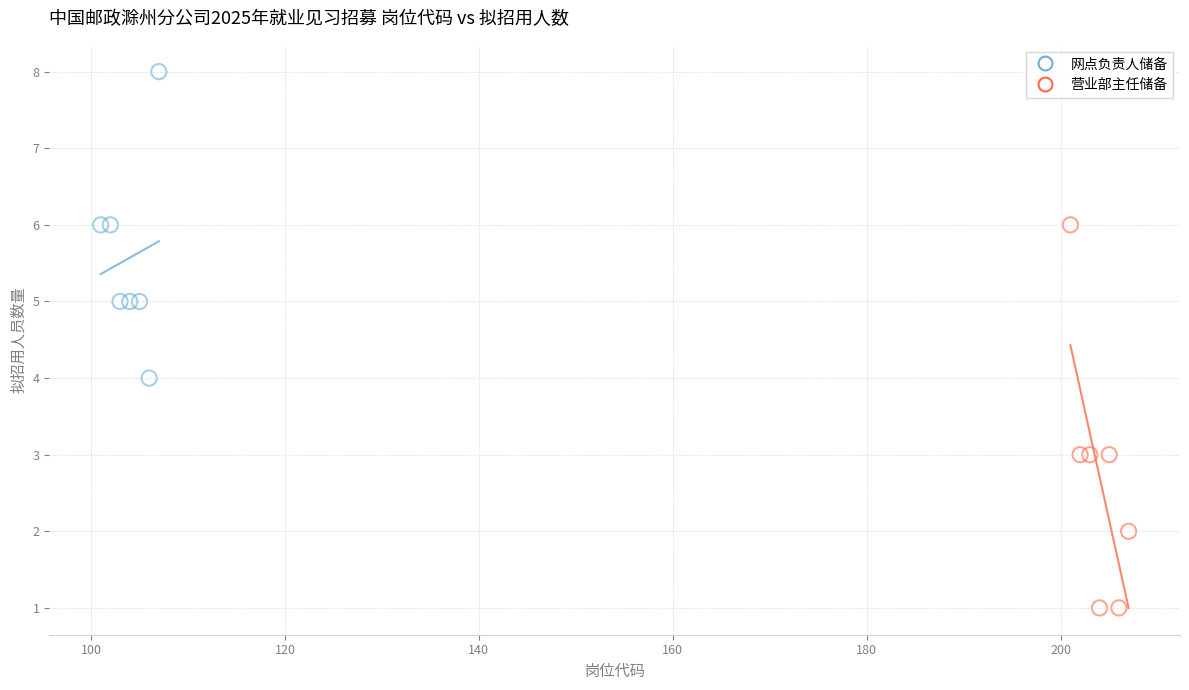

Which series has the widest spread of Y values?

营业部主任储备